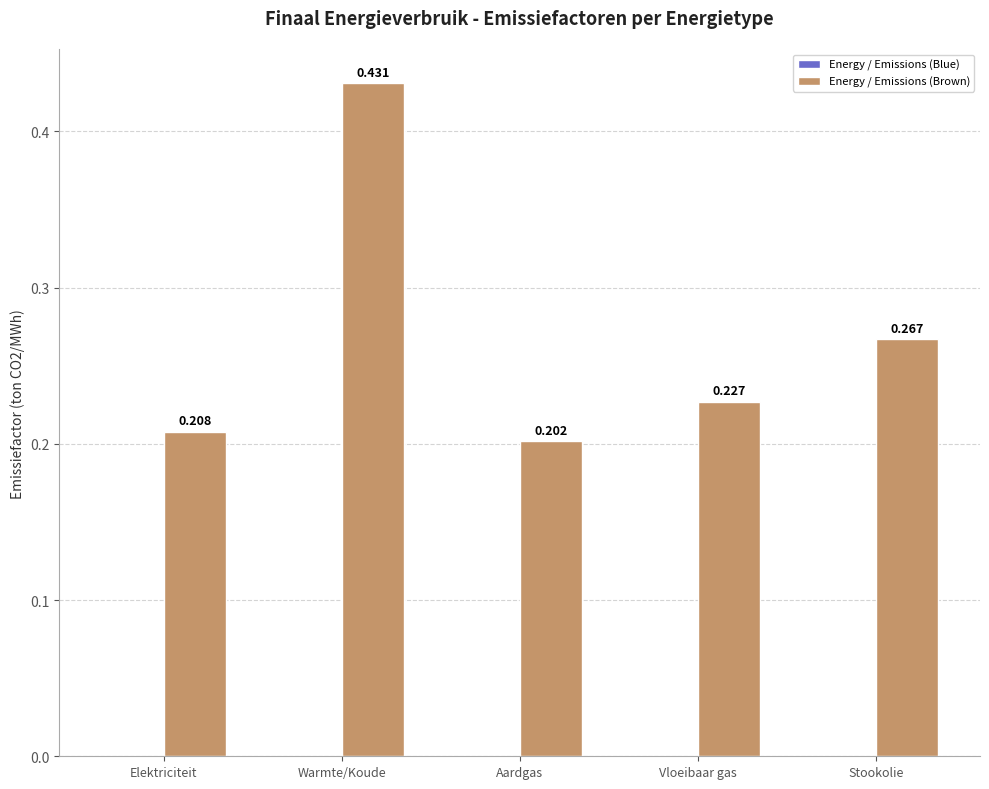

How many categories are shown in the chart?

5